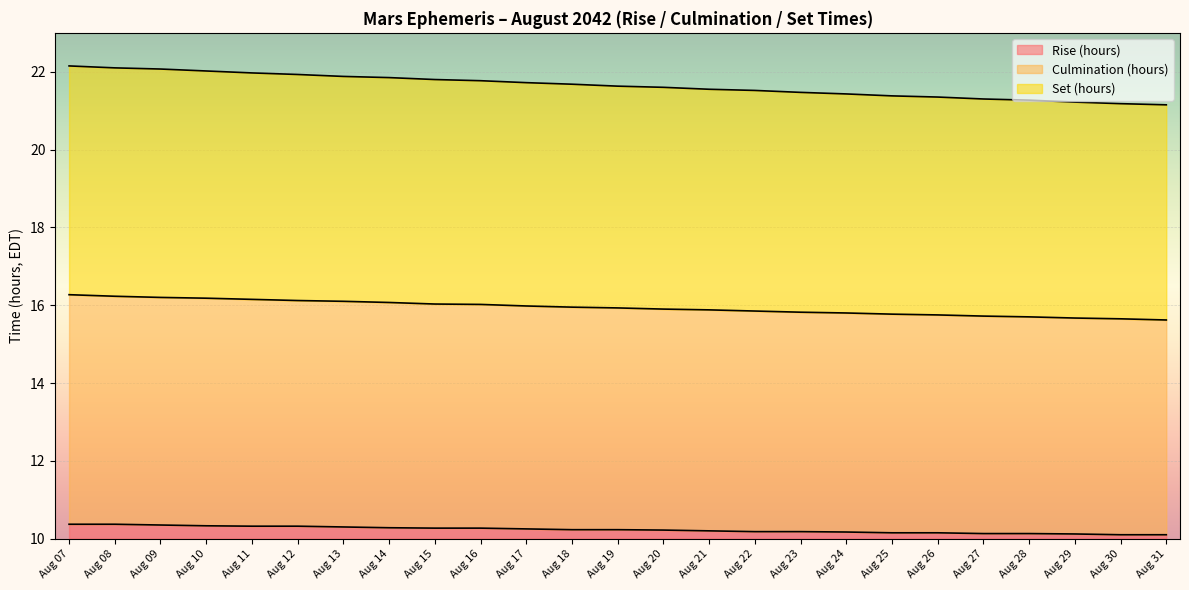

Between Aug 12 and Aug 14, which is larger?

Aug 12